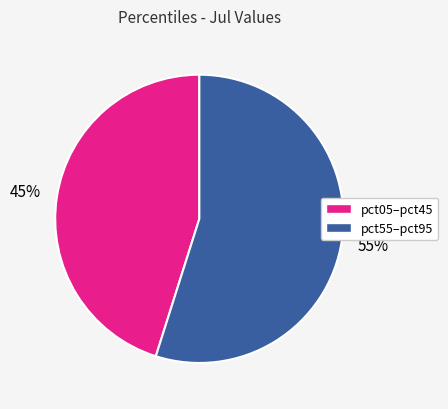

Is there a majority slice in this chart?

Yes